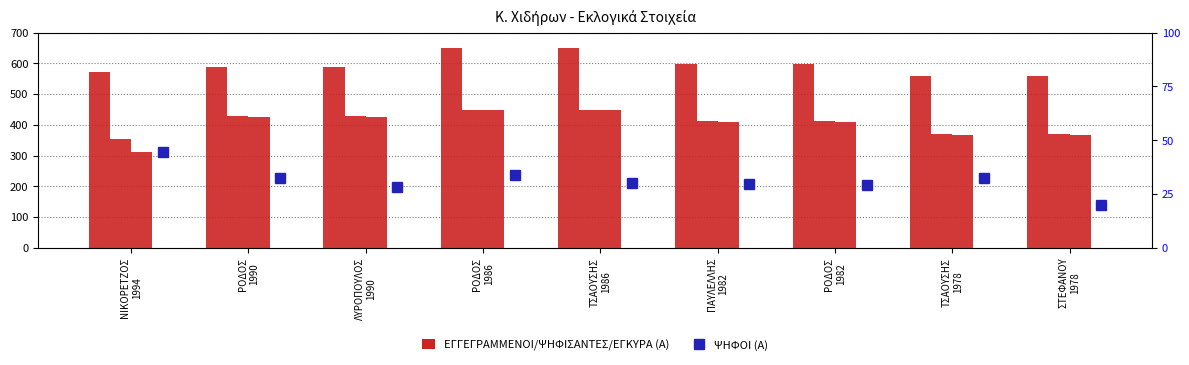

What value does the ΕΓΚΥΡΑ (Α) series have at ΡΟΔΟΣ
1982?

410